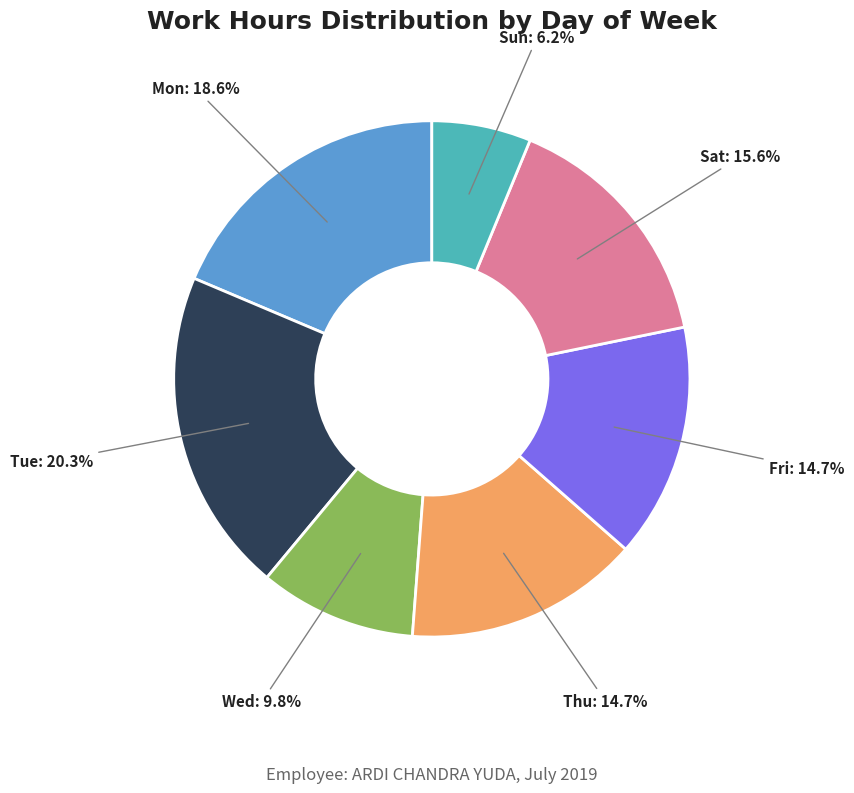

What is the largest slice in the pie chart?

Tue